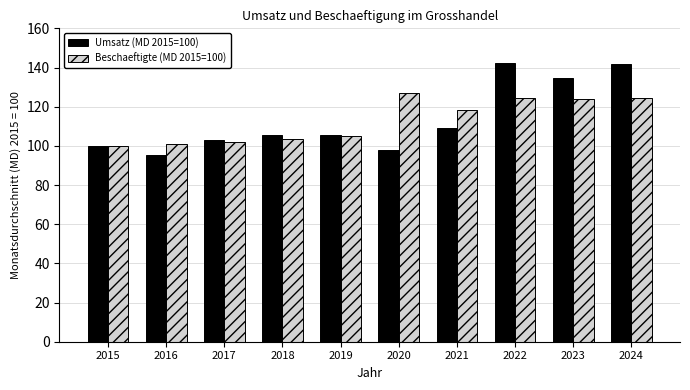

What is the total value across all series at 2015?

200.0